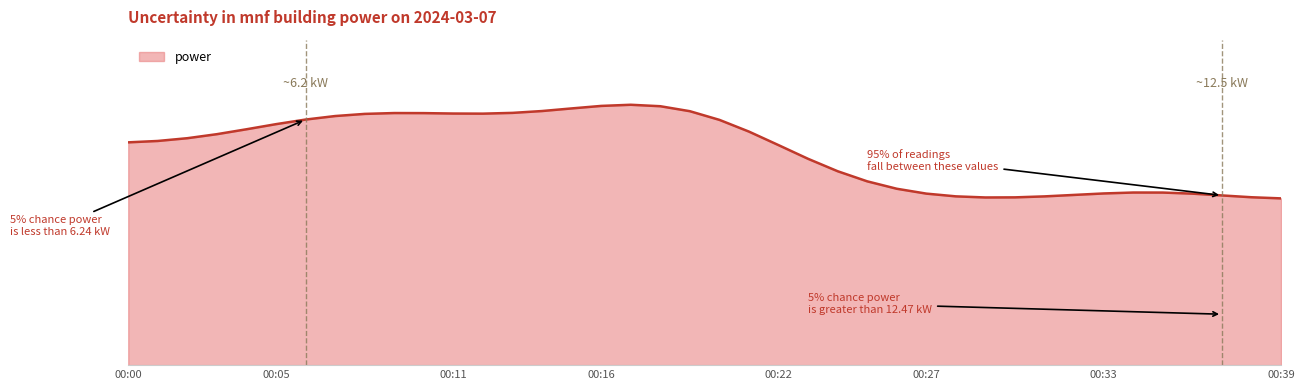

Is this an area chart (filled region under the line)?

Yes